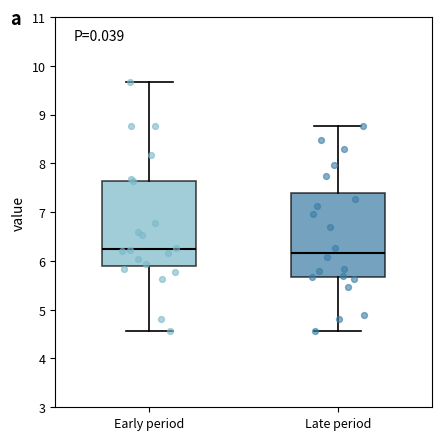

Reading left to right, read every box against the y-axis: the position of its median line, the range the box covers, and the ends of its whiskers. The values are not printed on the chart, so give them approximately, as read against the axis.

Early period: median 6.3, box 5.9 to 7.6, whiskers 4.6 to 9.7
Late period: median 6.2, box 5.7 to 7.4, whiskers 4.6 to 8.8